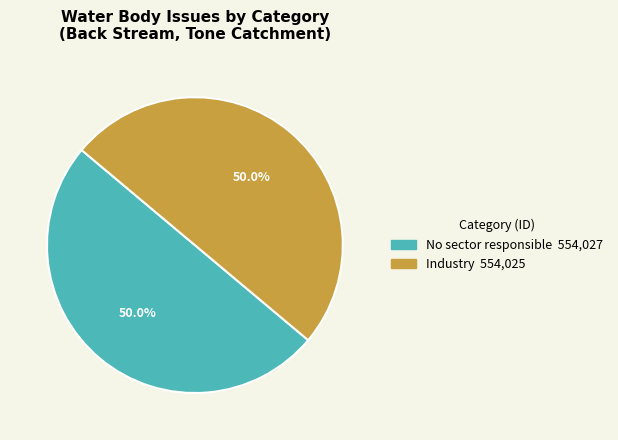

To the nearest percent, what is the average slice percentage?

50%